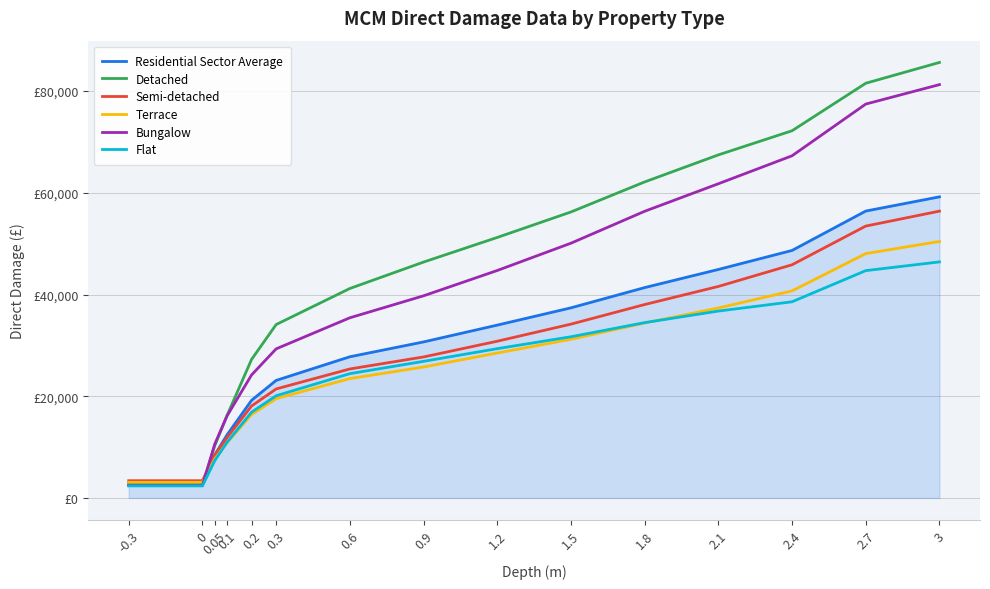

Which series has the largest range (max minus min)?

Detached